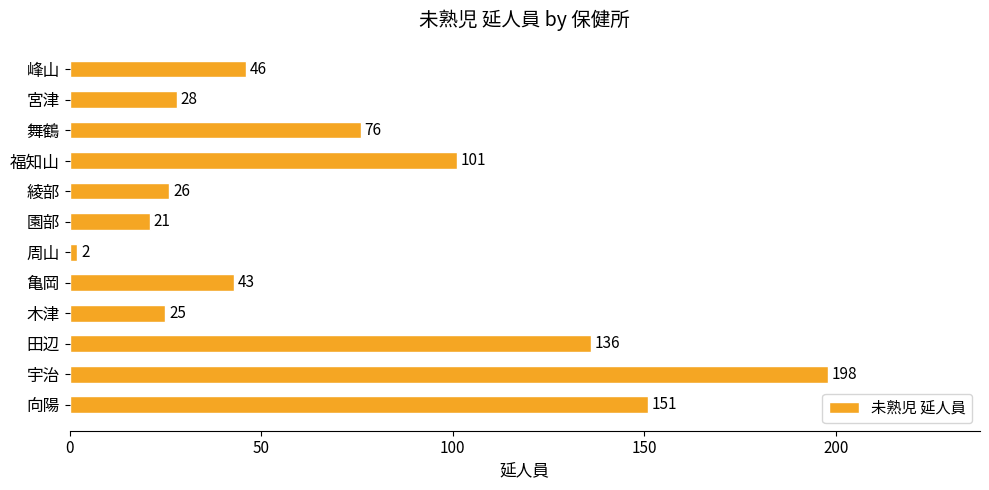

Are the bars horizontal?

Yes